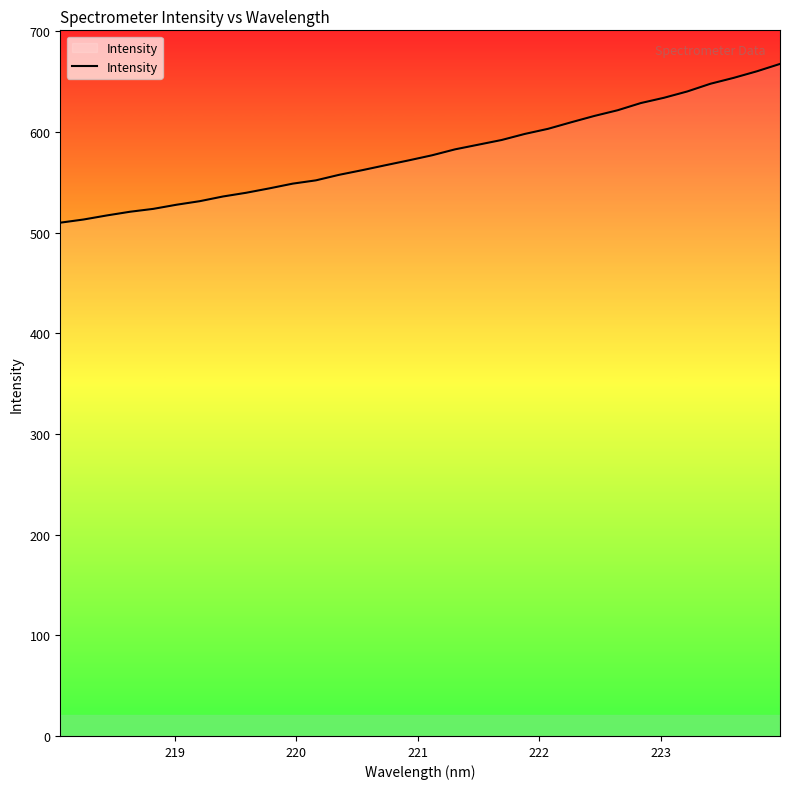

What is the difference between the maximum and minimum values?

157.7